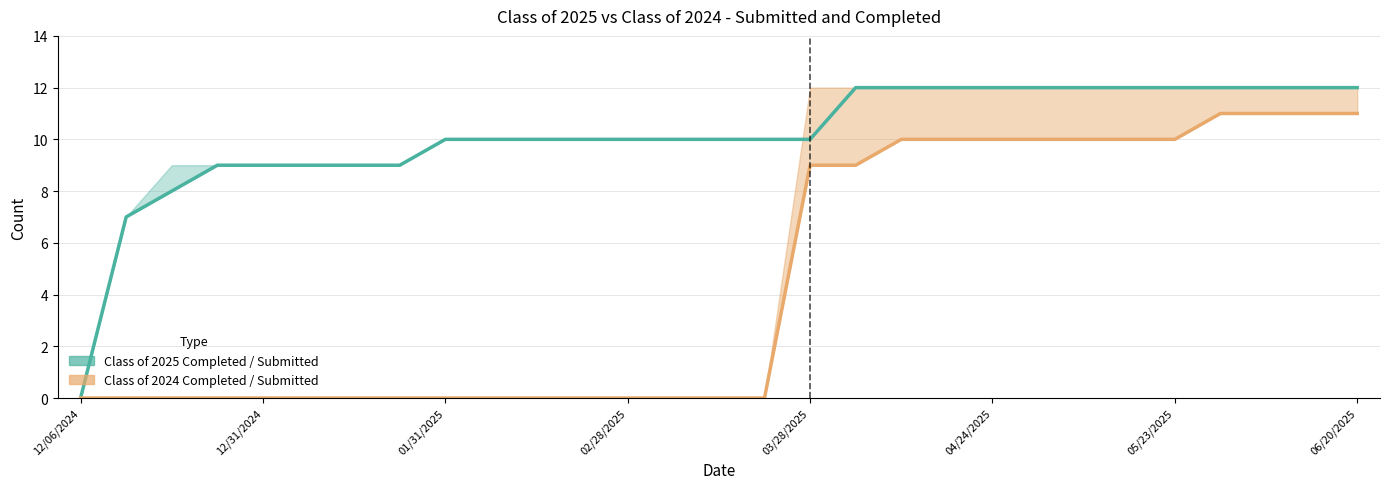

How many values in the Class of 2025 Completed series are below 10?

8